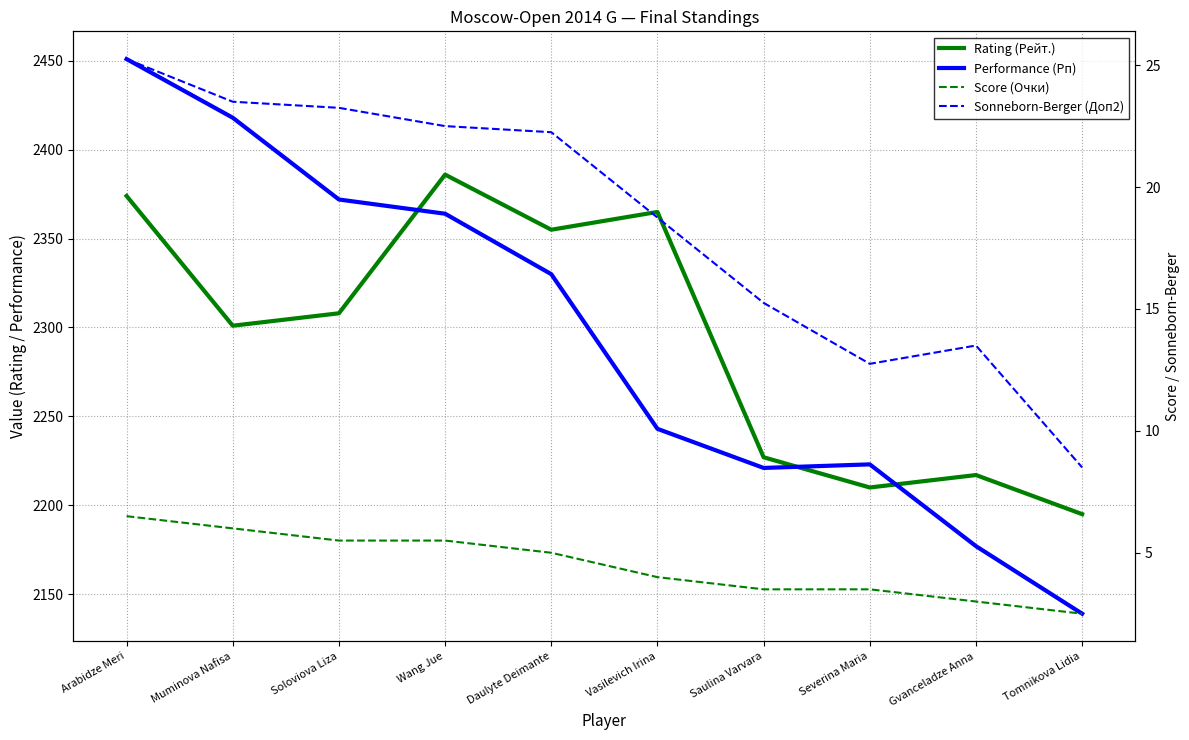

How many categories are shown in the chart?

10